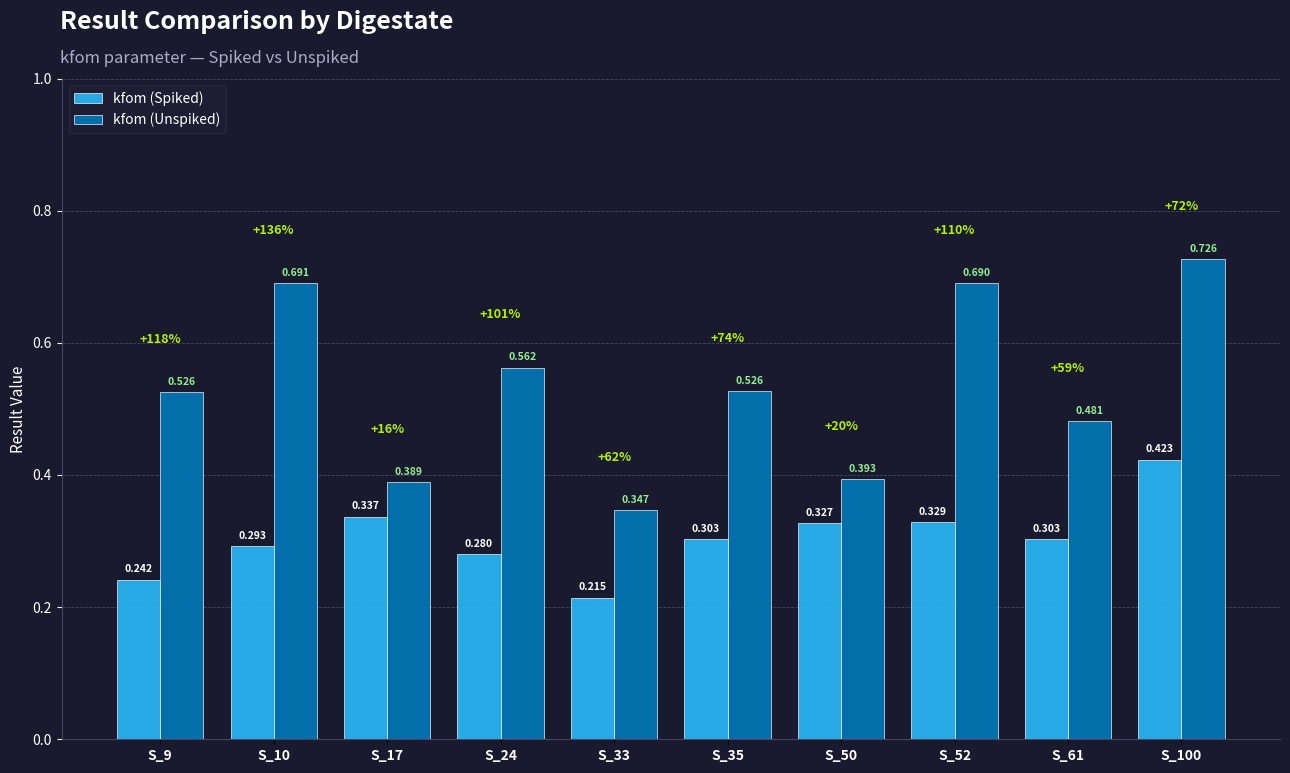

How many bars are there in each group?

2